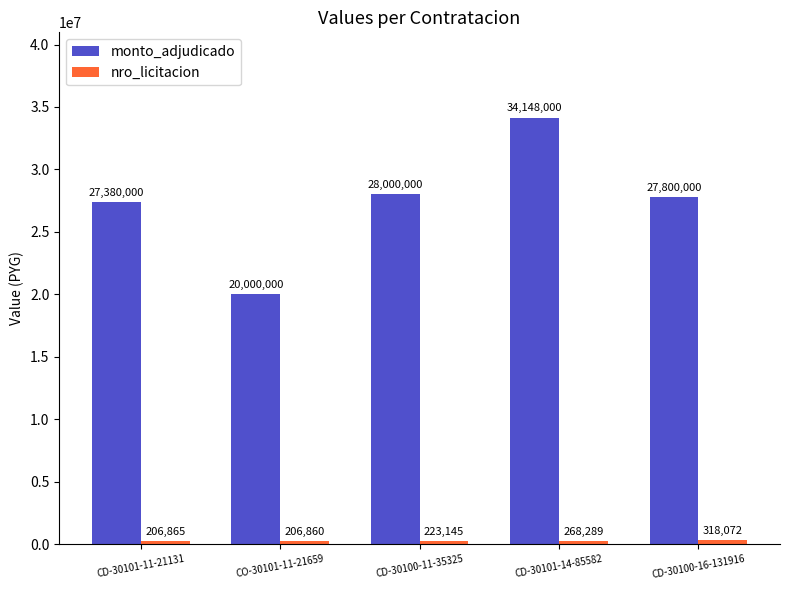

Which series has the largest range (max minus min)?

monto_adjudicado